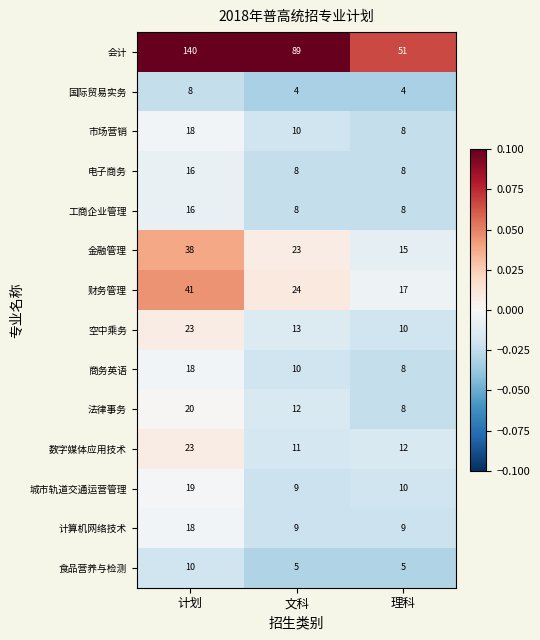

What is the total value across all series at 文科?

235